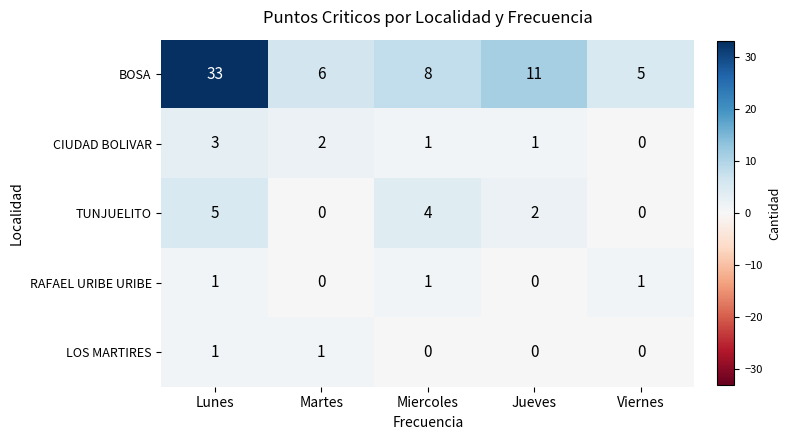

Reading left to right, what are all the values shown in this chart?

BOSA: 33	6	8	11	5
CIUDAD BOLIVAR: 3	2	1	1	0
TUNJUELITO: 5	0	4	2	0
RAFAEL URIBE URIBE: 1	0	1	0	1
LOS MARTIRES: 1	1	0	0	0